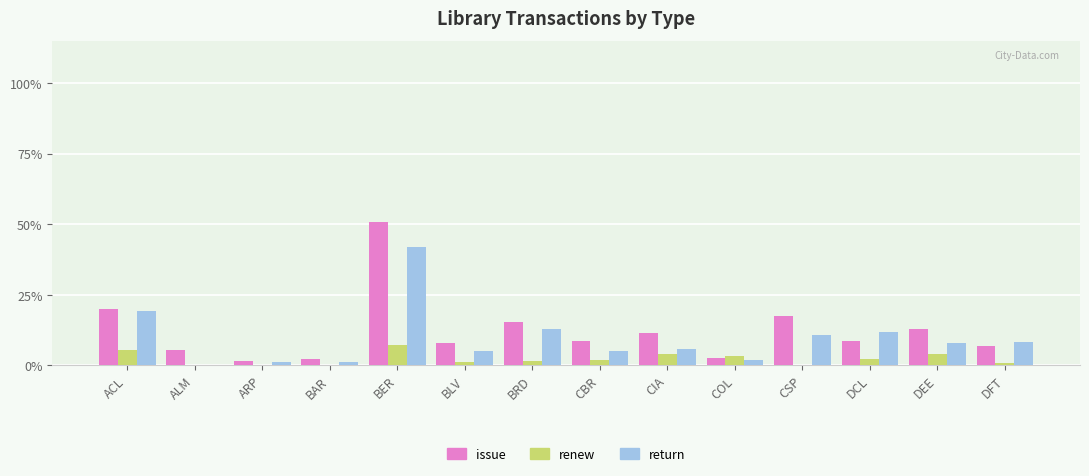

Is the value of issue at CSP greater than the value of renew at CIA?

Yes